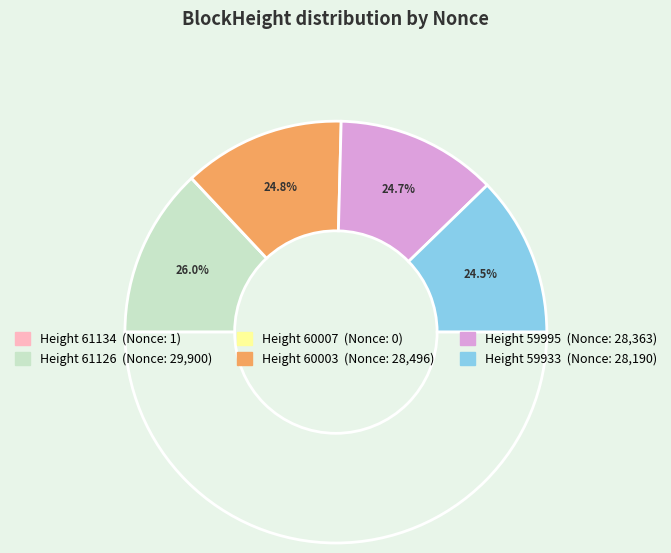

Rank the categories by value from lowest to highest.

60007, 61134, 59933, 59995, 60003, 61126